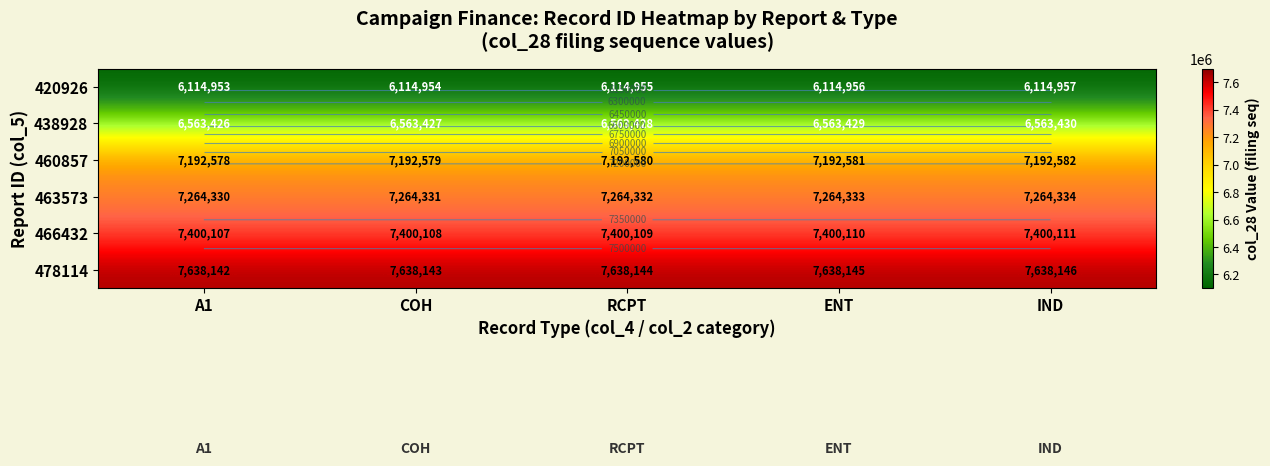

List the labels in order of 438928 value, smallest first.

A1, COH, RCPT, ENT, IND